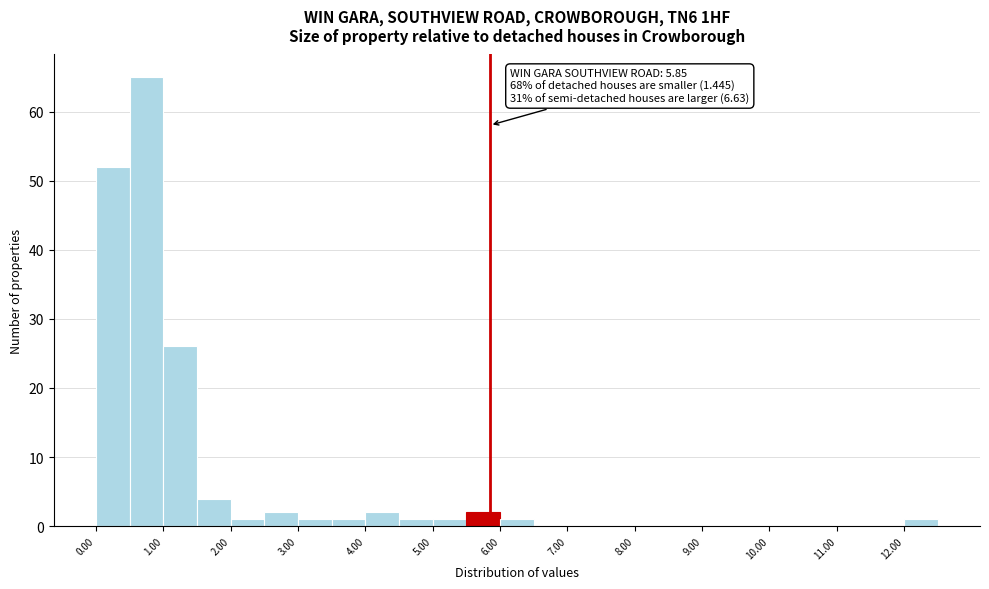

Over which range of the x-axis is the bar tallest?

0.5 to 1.0